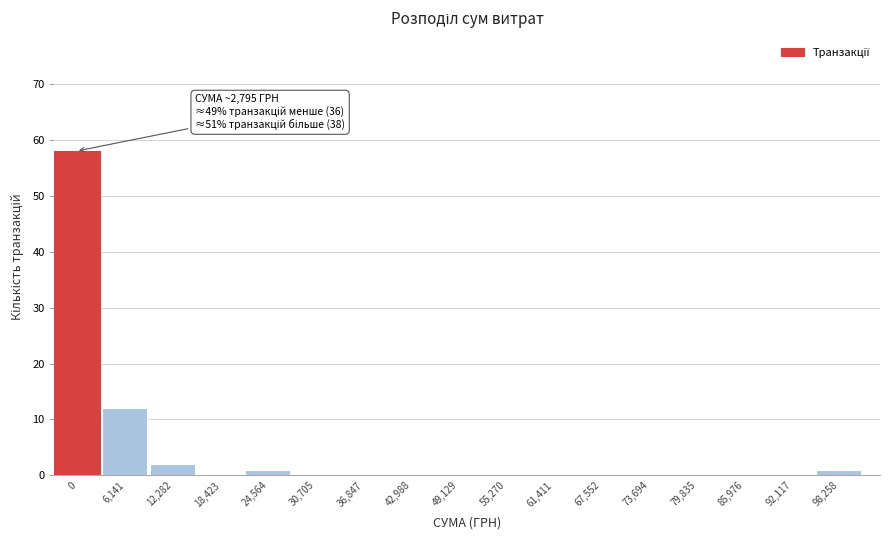

Reading right to left, transcribe all the data shown in this chart.

98,258=1	92,117=0	85,976=0	79,835=0	73,694=0	67,552=0	61,411=0	55,270=0	49,129=0	42,988=0	36,847=0	30,705=0	24,564=1	18,423=0	12,282=2	6,141=12	0=58